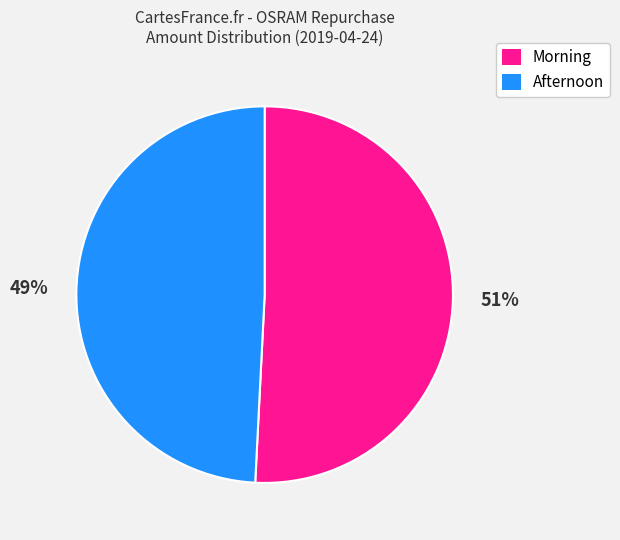

To the nearest percent, what is the difference between the largest and smallest slice percentages?

2%